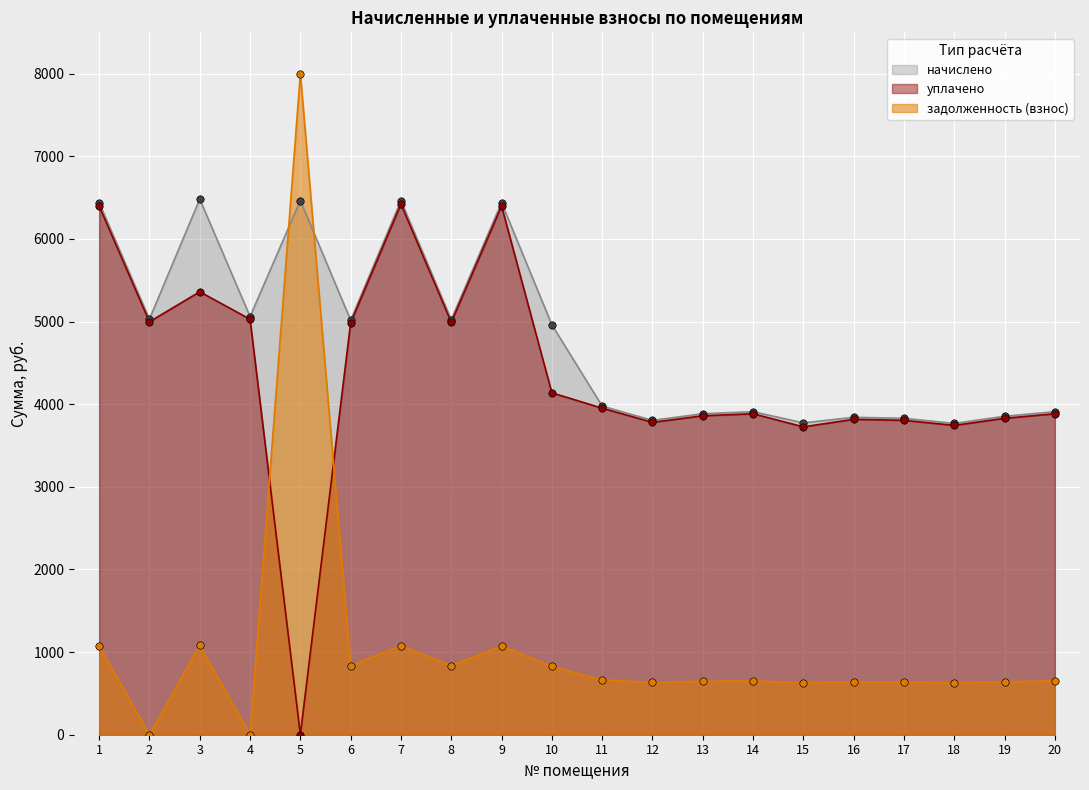

Which series has the widest spread of Y values?

задолженность (взнос)